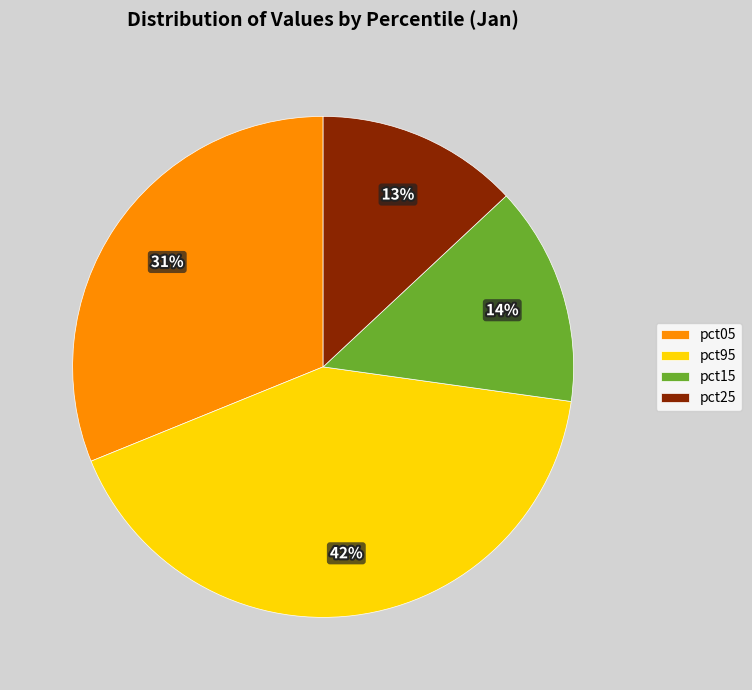

Which slice is the smallest?

pct25